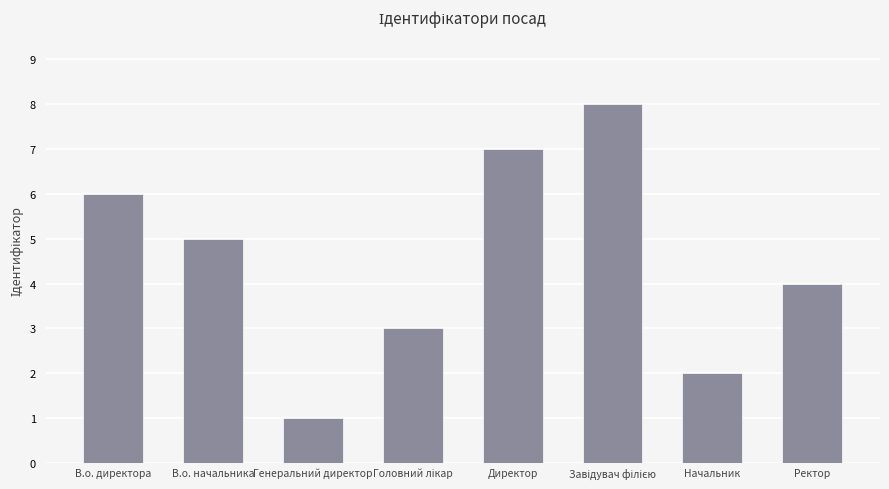

How many bars are there in total?

8